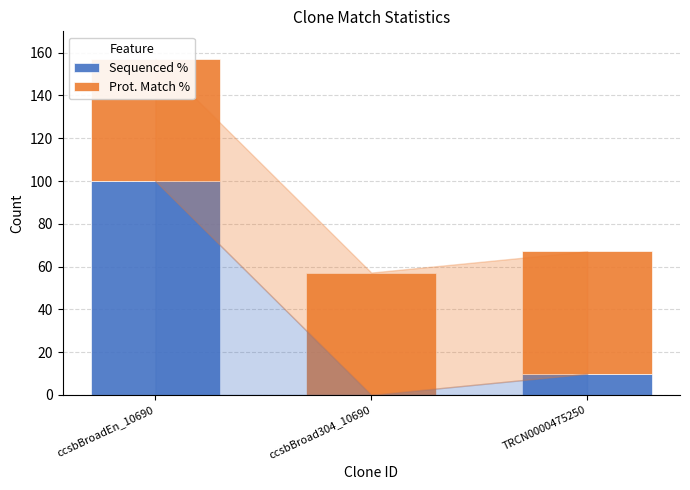

Reading left to right, transcribe all the data shown in this chart.

Sequenced %: ccsbBroadEn_10690=100.0	ccsbBroad304_10690=0.0	TRCN0000475250=9.9
Prot. Match %: ccsbBroadEn_10690=57.2	ccsbBroad304_10690=57.2	TRCN0000475250=57.2